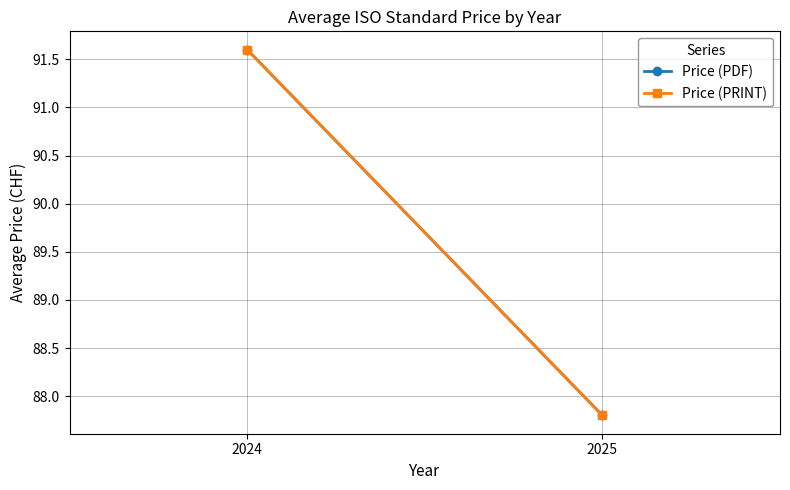

What is the approximate value of Price (PRINT) at 2024?

91.6